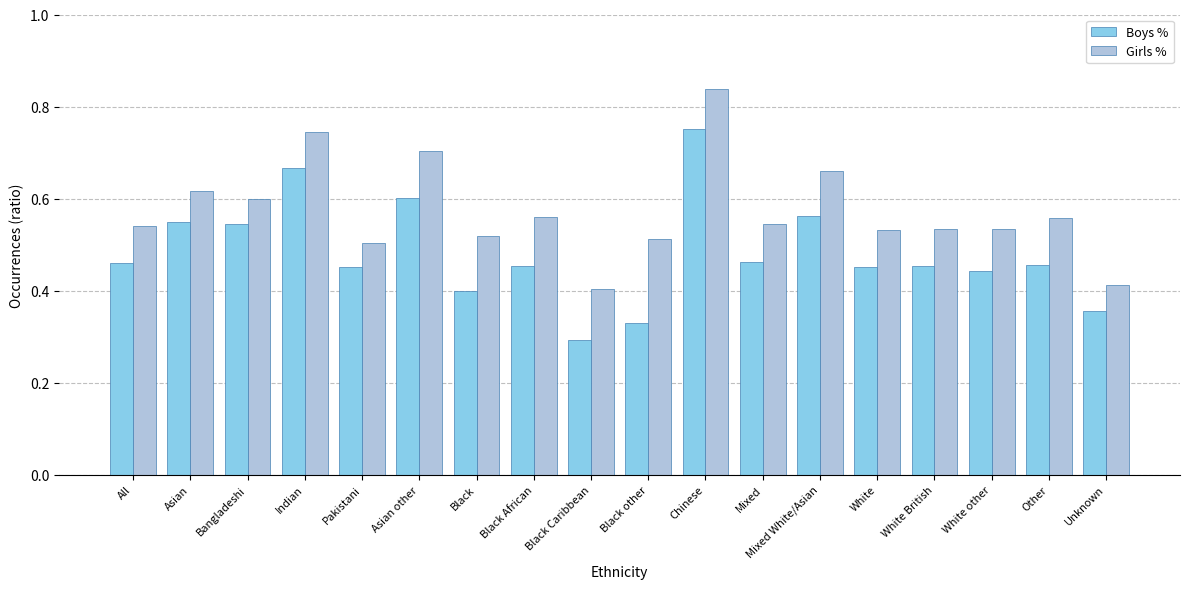

Are the bars horizontal?

No